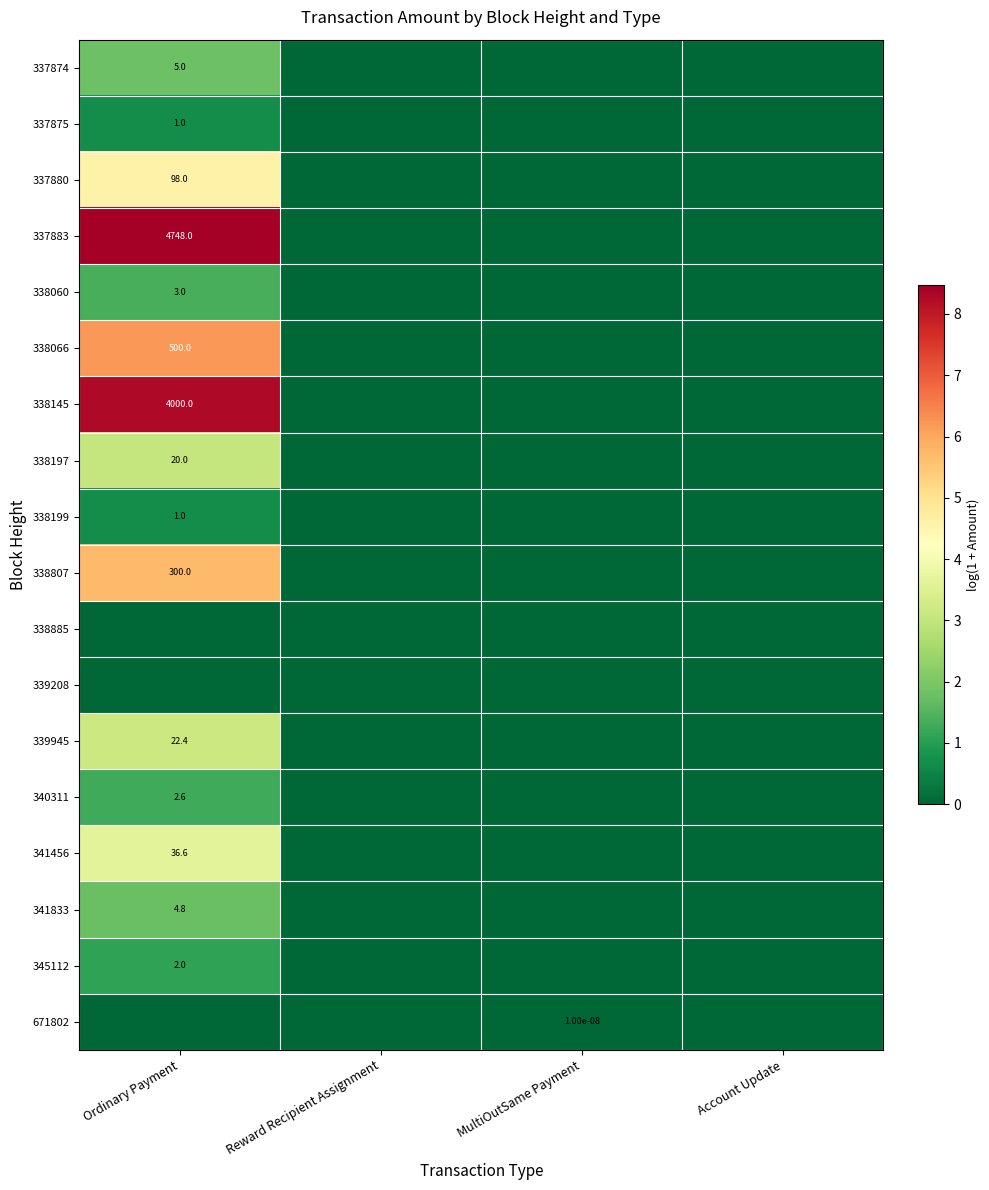

The 671802 series shows 0.0 at MultiOutSame Payment. True or false?

True